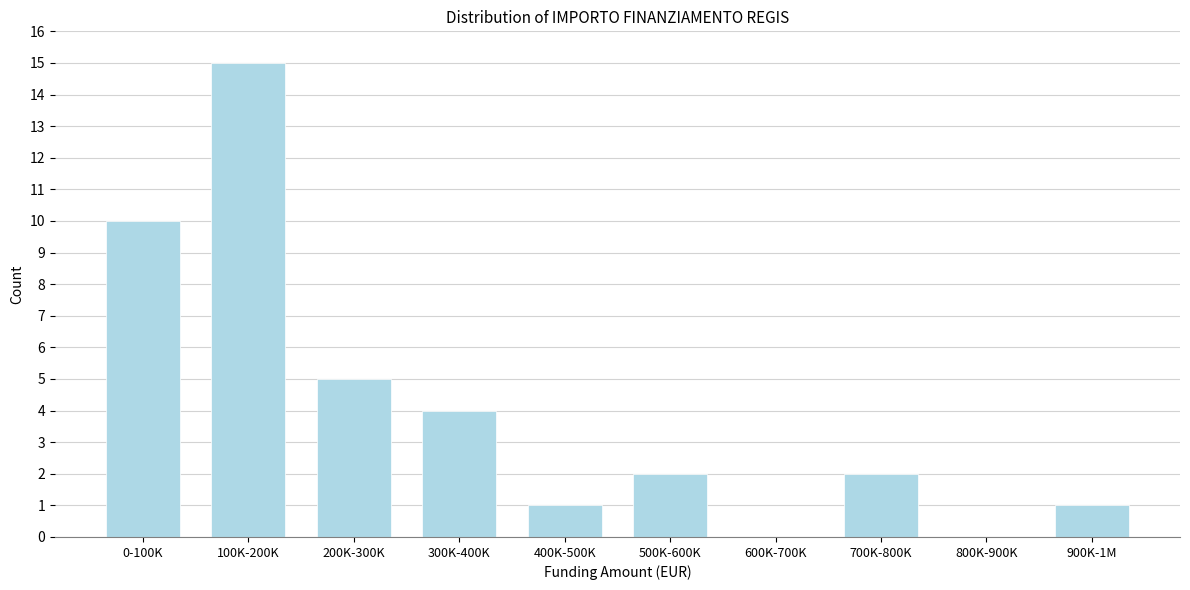

Reading left to right, extract all data points from this chart.

0-100K=10	100K-200K=15	200K-300K=5	300K-400K=4	400K-500K=1	500K-600K=2	600K-700K=0	700K-800K=2	800K-900K=0	900K-1M=1